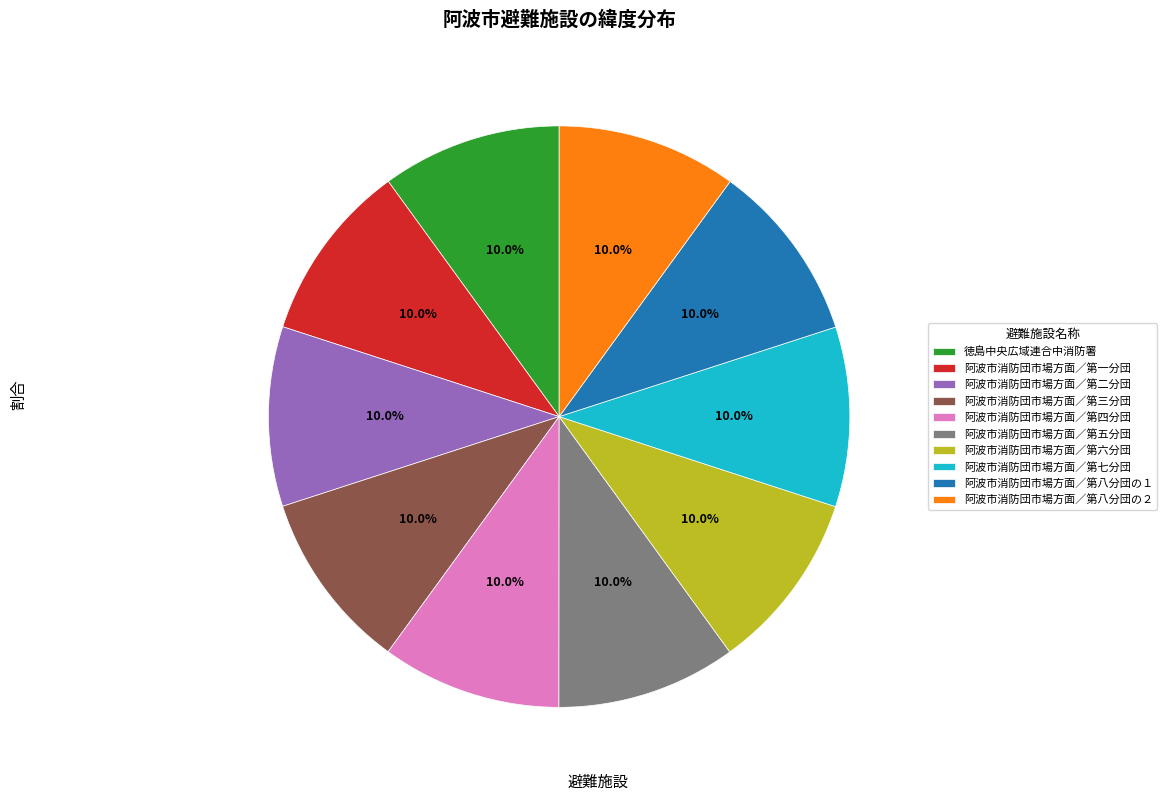

Is there a majority slice in this chart?

No